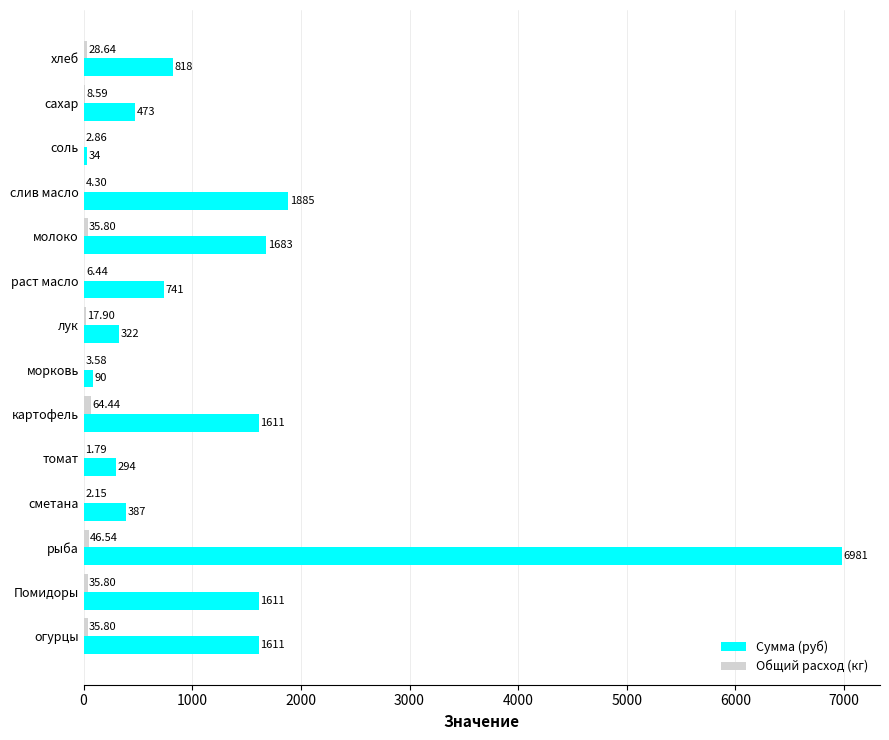

Which series changed the most between хлеб and картофель?

Сумма (руб)